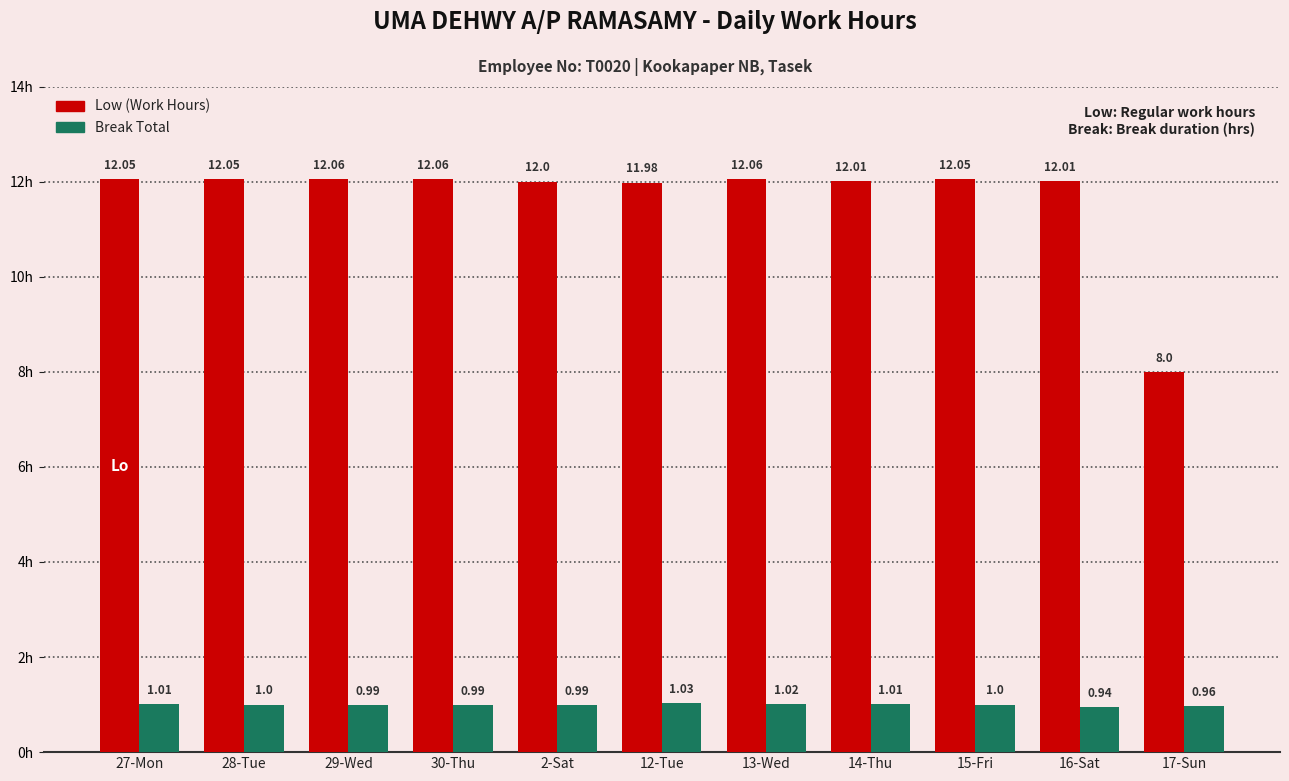

The value of Break Total at 17-Sun is 0.3. True or false?

False